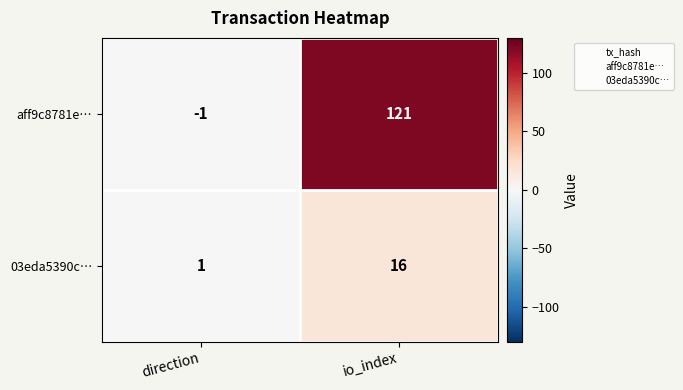

At how many categories does at least one series exceed 74?

1